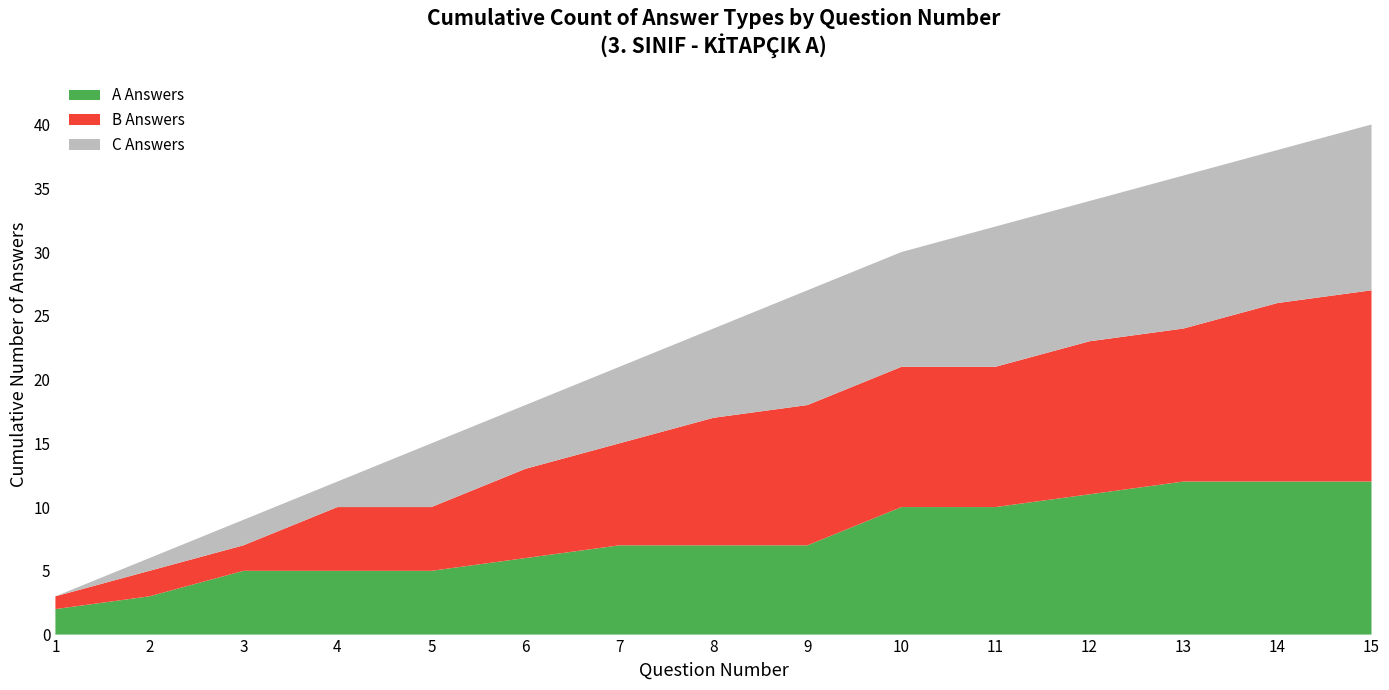

The value of A Answers at 14 is 17. True or false?

False